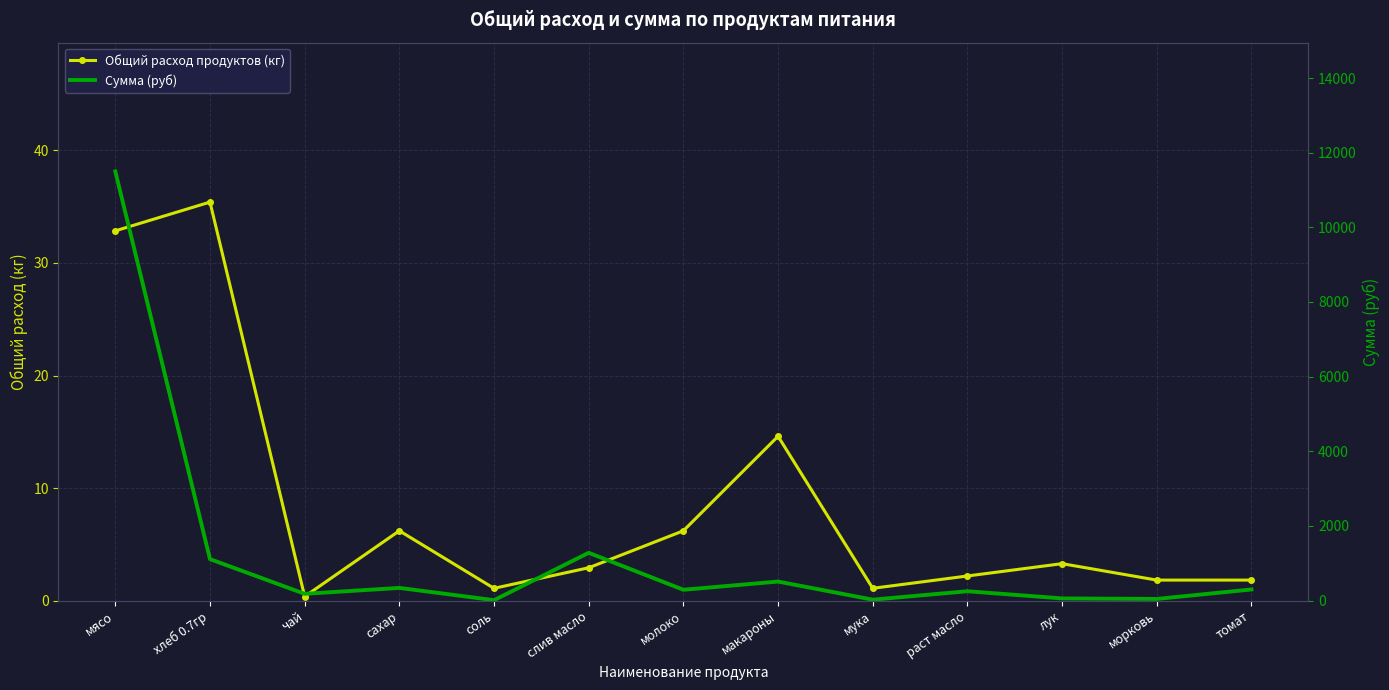

The value of Сумма (руб) at мясо is 11497.5. True or false?

True